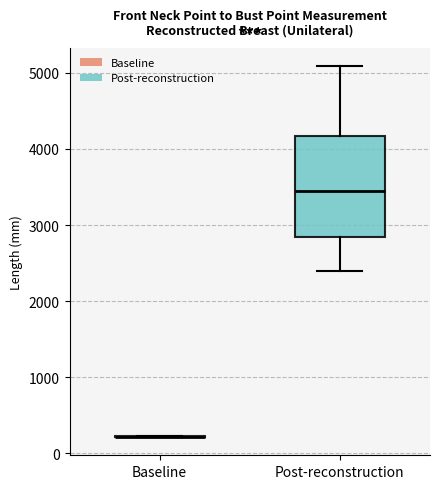

Where does the lower whisker of the box for Post-reconstruction end on the y-axis? The values are not printed on the chart, so give them approximately, as read against the axis.

2400